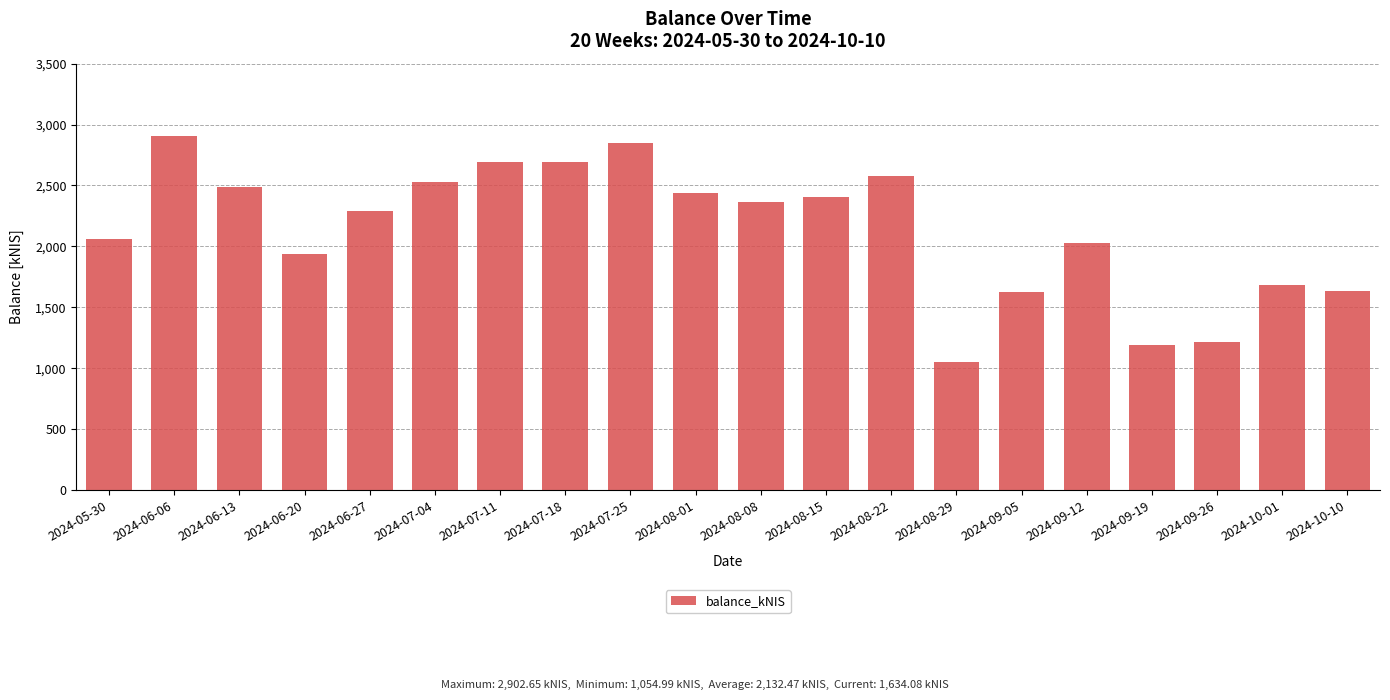

What is the greatest value displayed?

2902.7